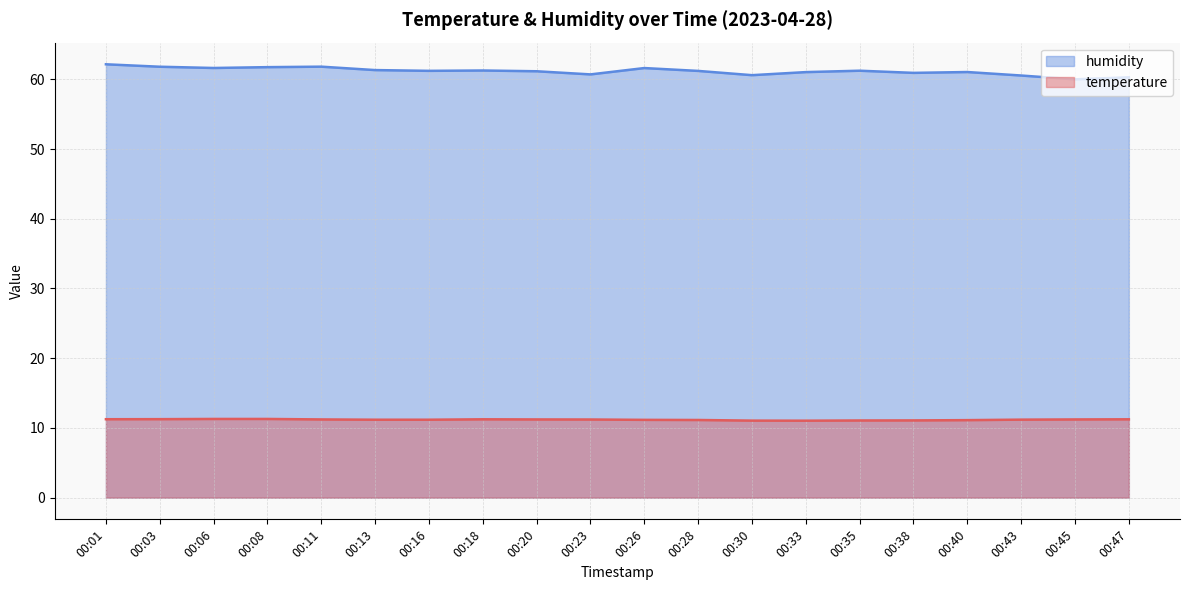

What is the smallest value displayed?

11.0